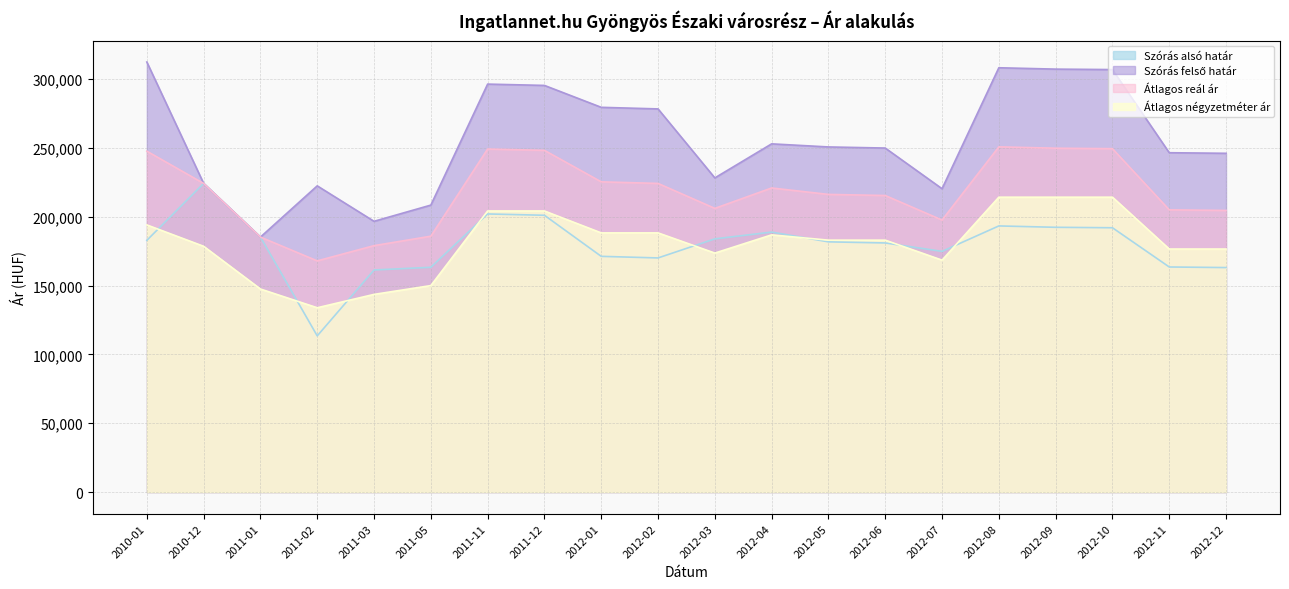

Rank the series at 2012-08 from highest to lowest value.

Szórás felső határ, Átlagos reál ár, Átlagos négyzetméter ár, Szórás alsó határ